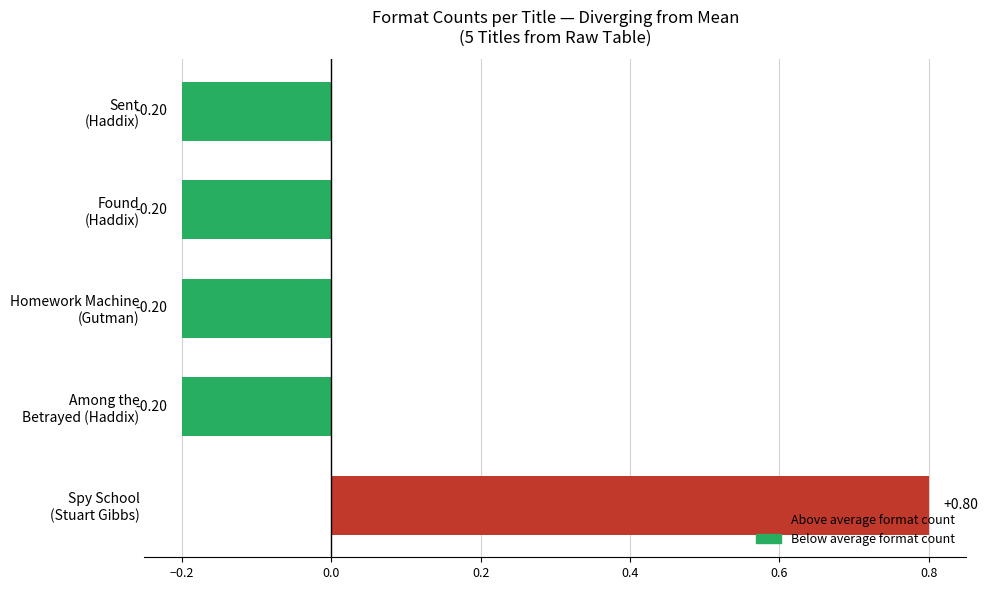

What is the maximum value shown in the chart?

0.8